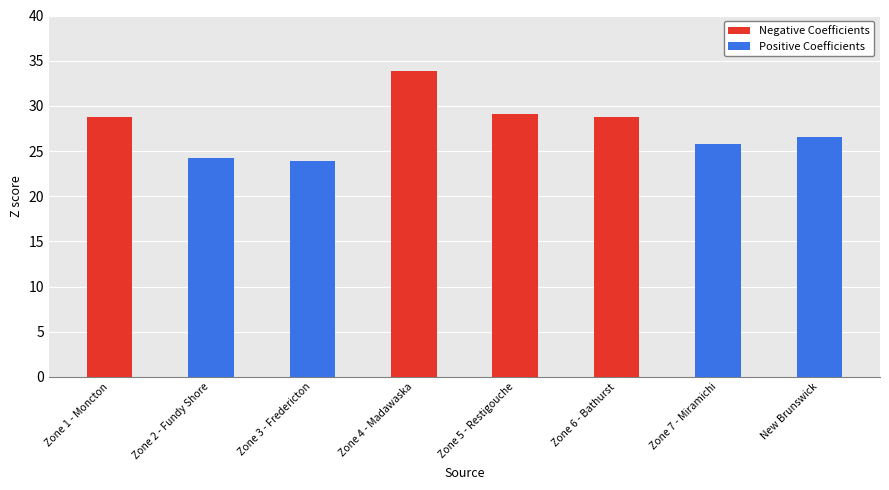

Reading left to right, transcribe all the data shown in this chart.

Negative Coefficients: 28.8	0.0	0.0	33.8	29.1	28.8	0.0	0.0
Positive Coefficients: 0.0	24.2	23.9	0.0	0.0	0.0	25.8	26.5